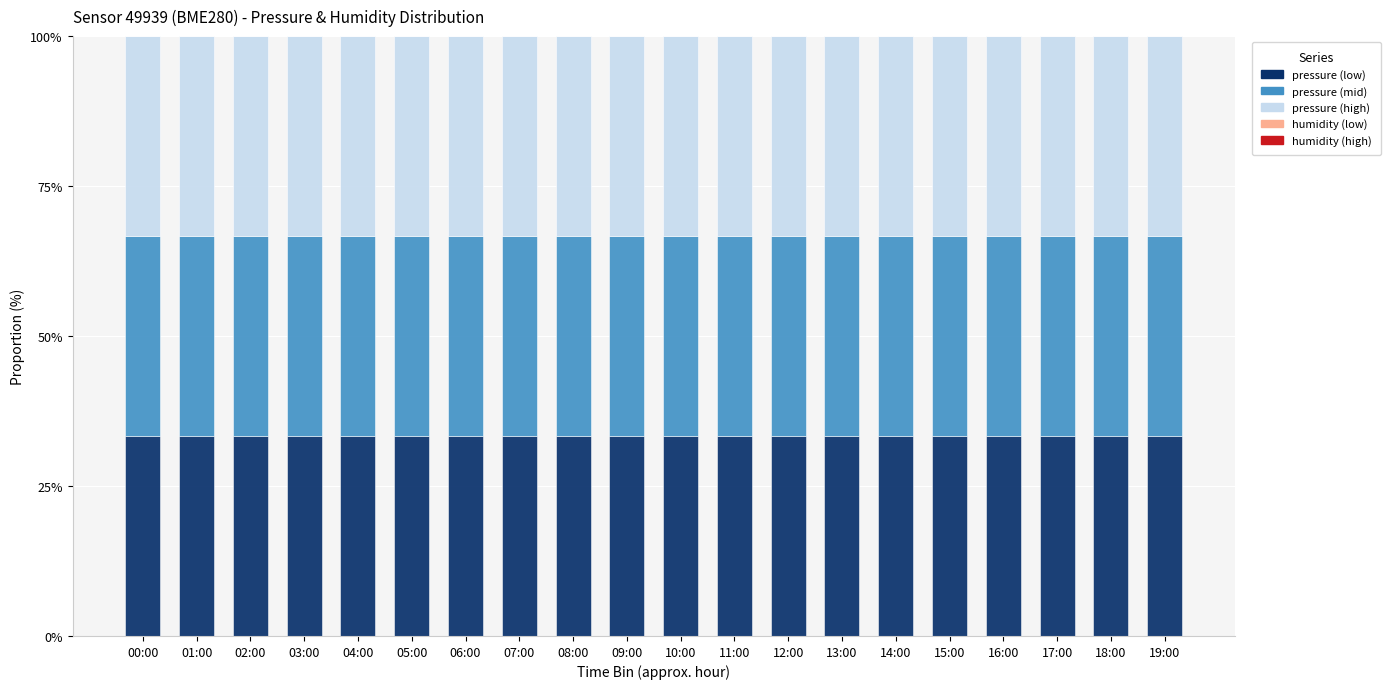

What is the sum of all pressure (low) values?

666.5